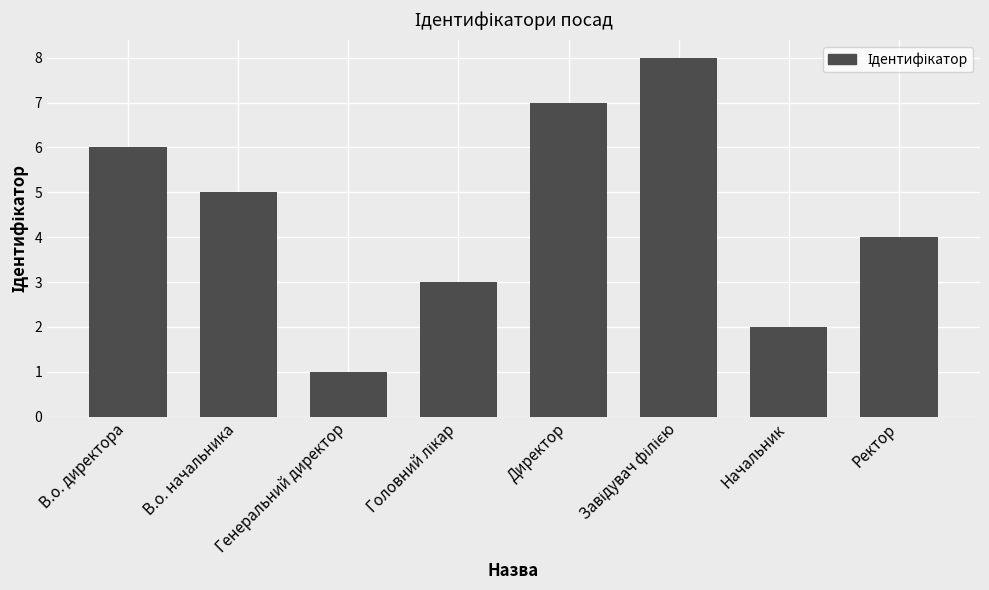

Where does the data first go above 5?

В.о. директора